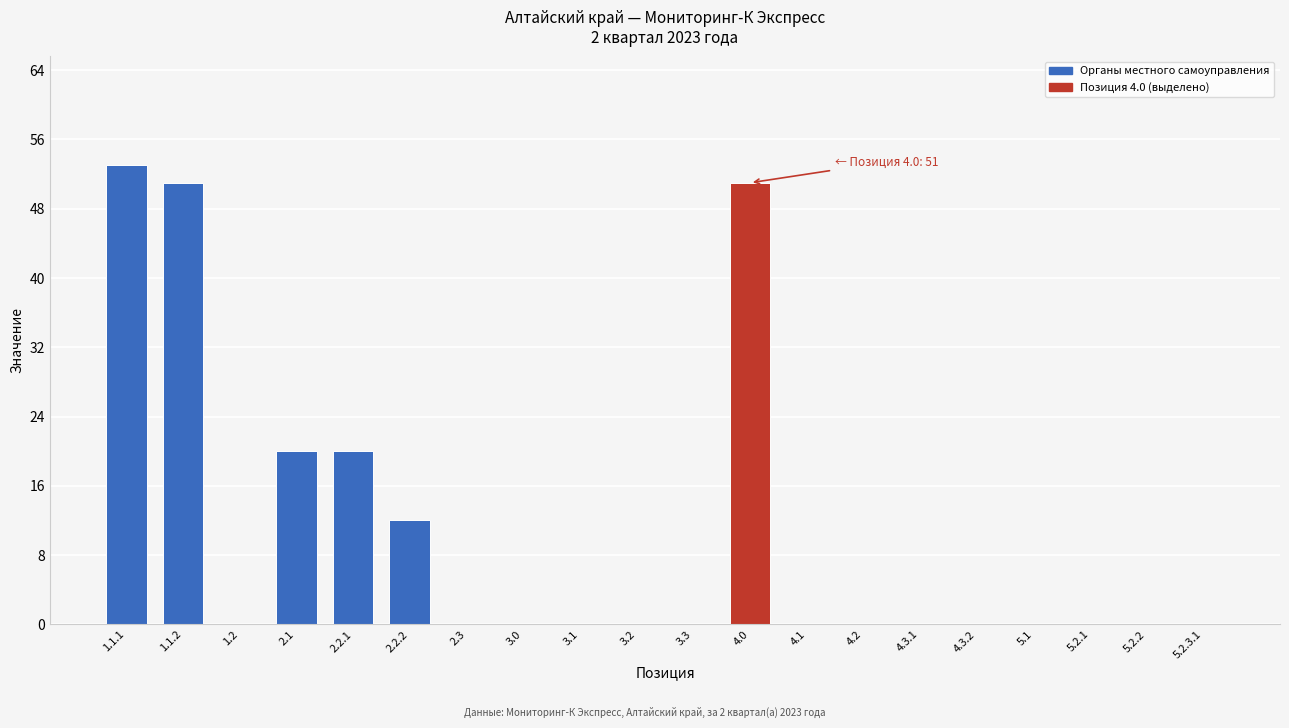

Reading left to right, list all the values displayed in this chart.

1.1.1=53	1.1.2=51	1.2=0	2.1=20	2.2.1=20	2.2.2=12	2.3=0	3.0=0	3.1=0	3.2=0	3.3=0	4.0=51	4.1=0	4.2=0	4.3.1=0	4.3.2=0	5.1=0	5.2.1=0	5.2.2=0	5.2.3.1=0